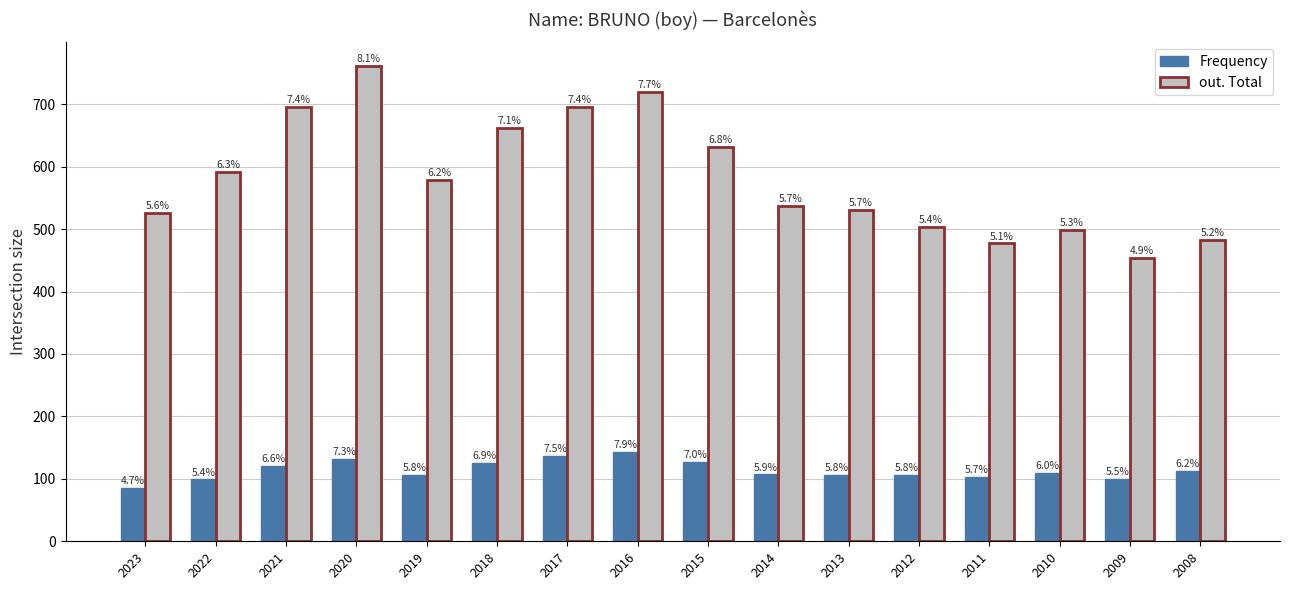

What are all the series names shown in the legend?

Frequency, out. Total